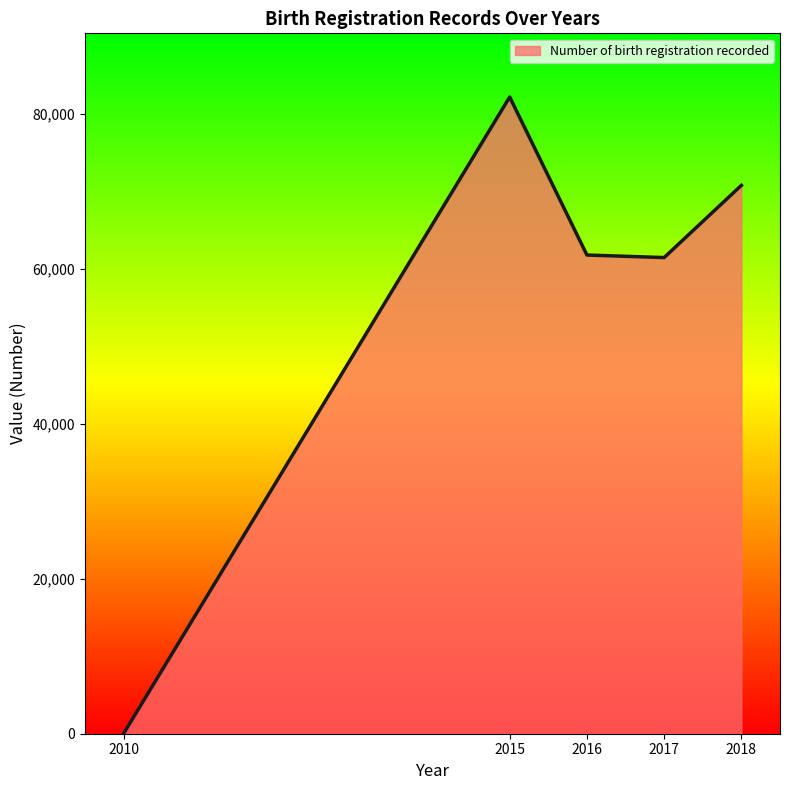

Which category has the lowest value across all series?

2010